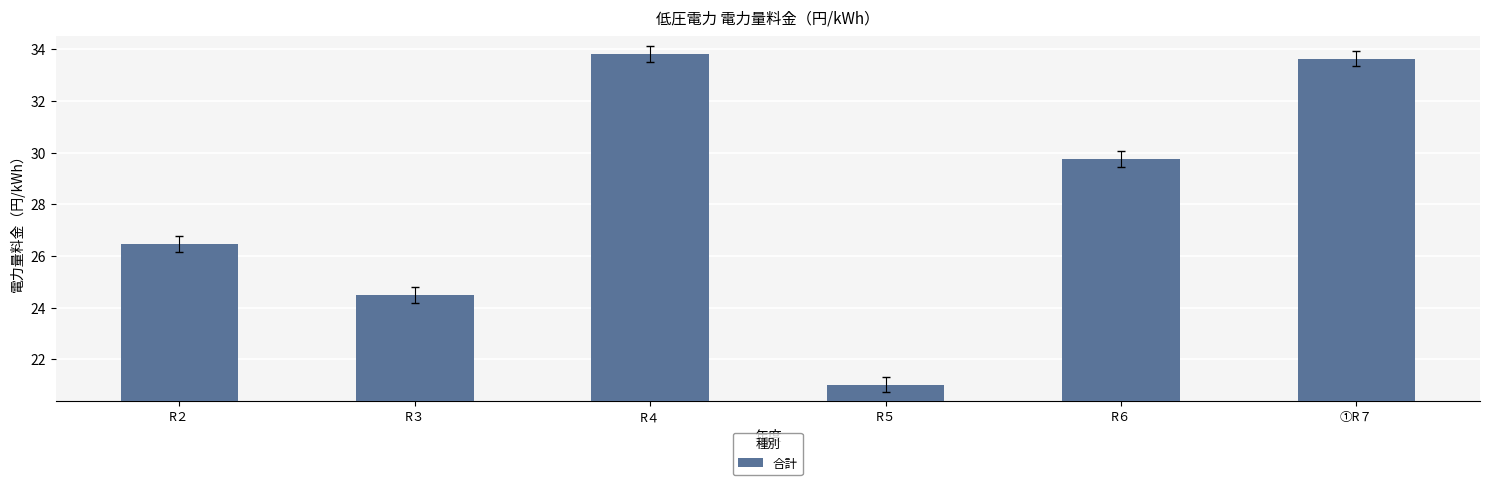

Count the number of values greater than 29.

3